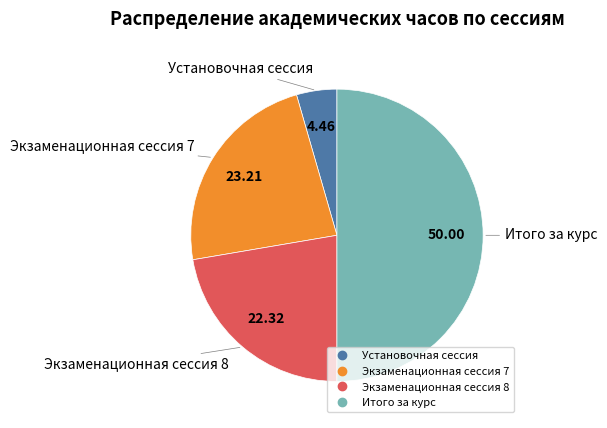

Combined, do Итого за курс and Экзаменационная сессия 7 account for over 50%?

Yes